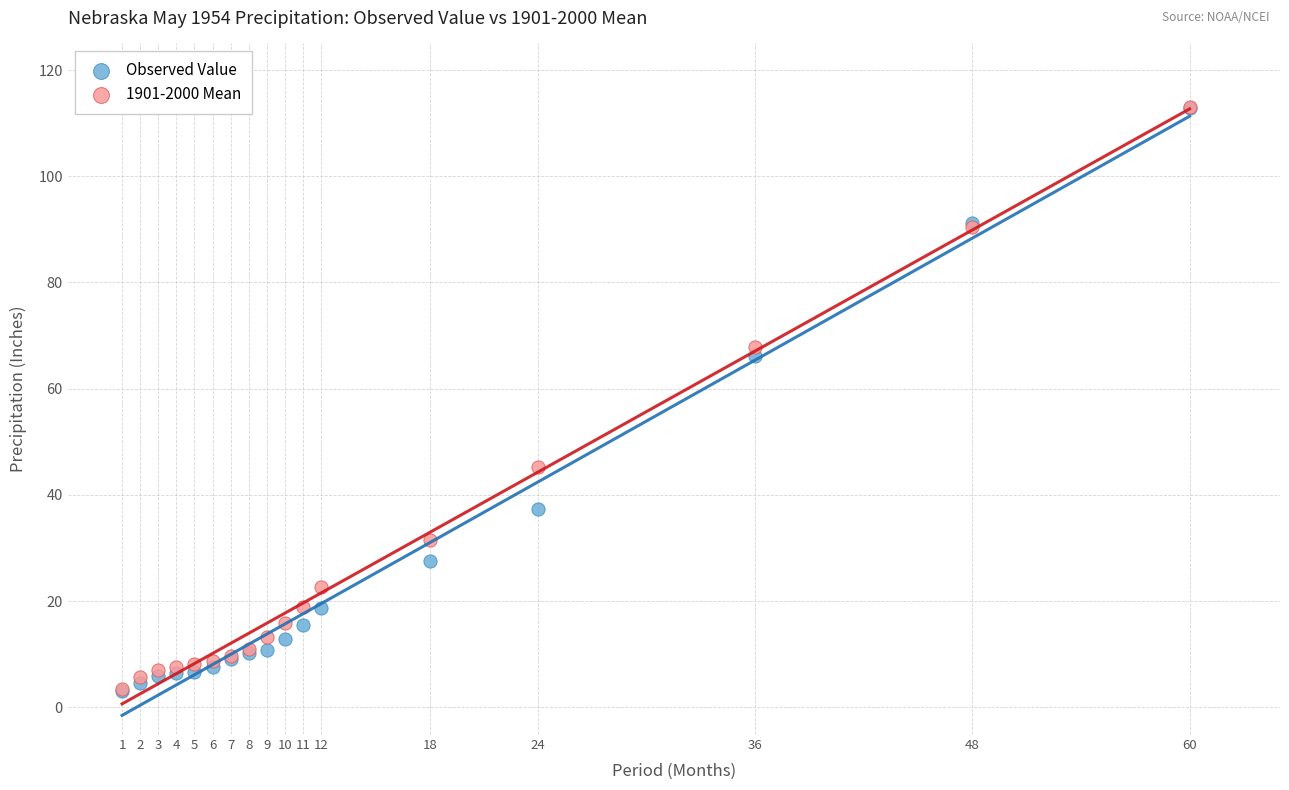

In the Observed Value series, what Y value is closest to 57?

66.2